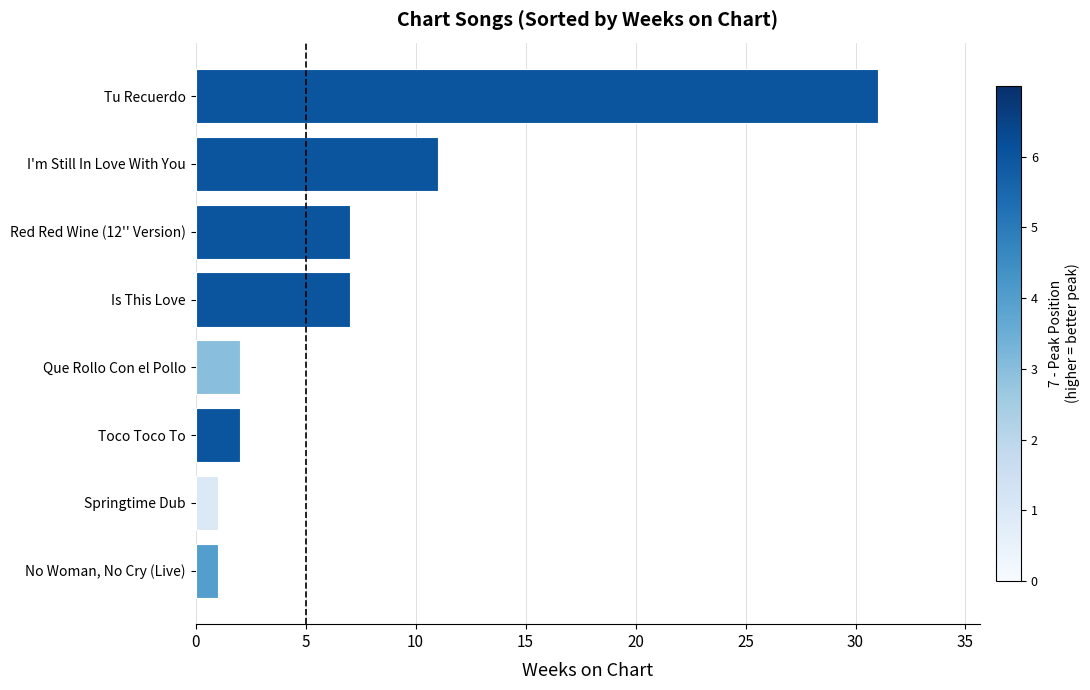

What is the change in value from No Woman, No Cry (Live) to Is This Love?

+6